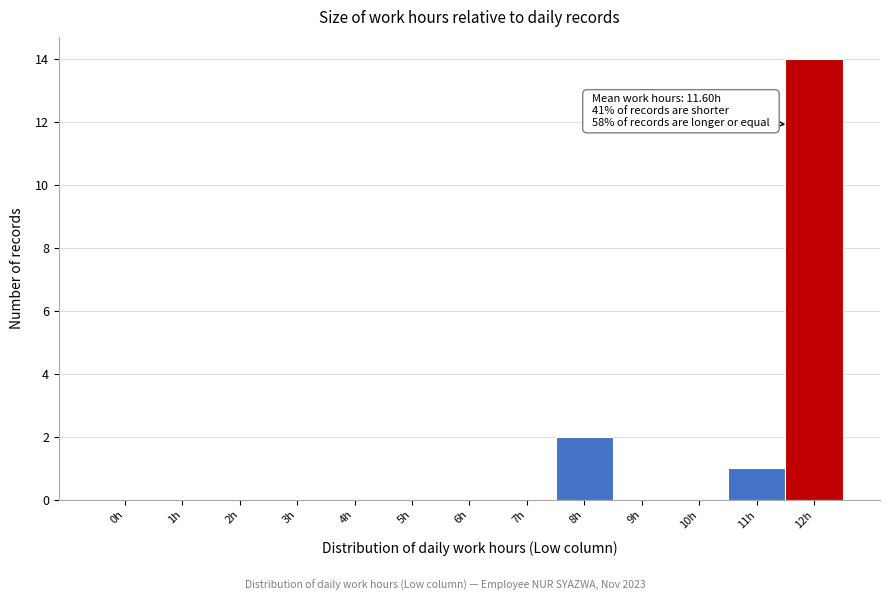

Reading left to right, transcribe all the data shown in this chart.

0h=0	1h=0	2h=0	3h=0	4h=0	5h=0	6h=0	7h=0	8h=2	9h=0	10h=0	11h=1	12h=14